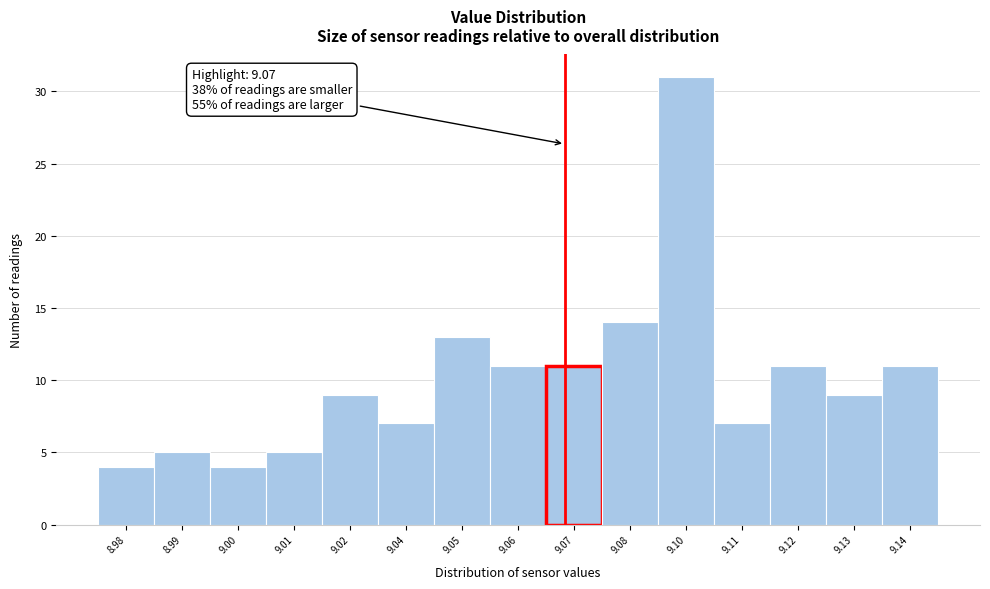

Reading right to left, transcribe all the data shown in this chart.

9.14=11	9.13=9	9.12=11	9.11=7	9.10=31	9.08=14	9.07=11	9.06=11	9.05=13	9.04=7	9.02=9	9.01=5	9.00=4	8.99=5	8.98=4